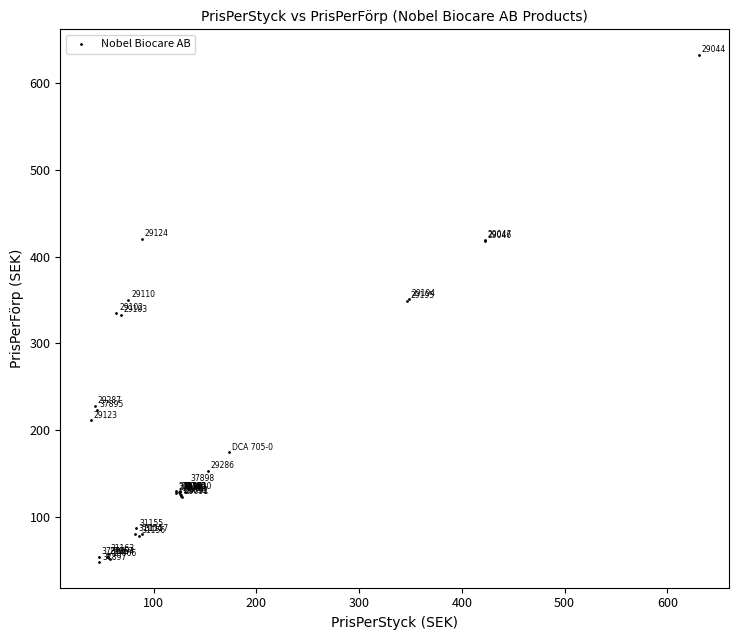

What Y value in the scatter plot is closest to 340?

335.4